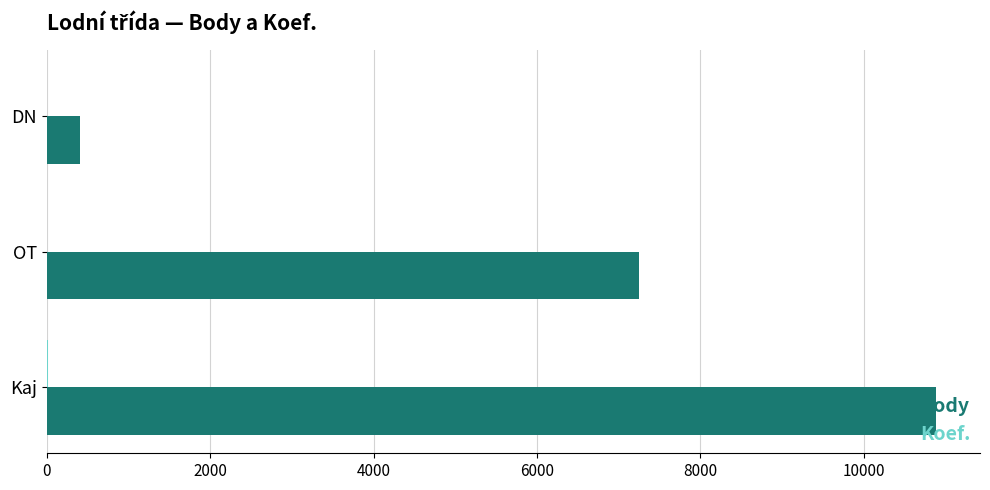

Which series has the largest range (max minus min)?

Body